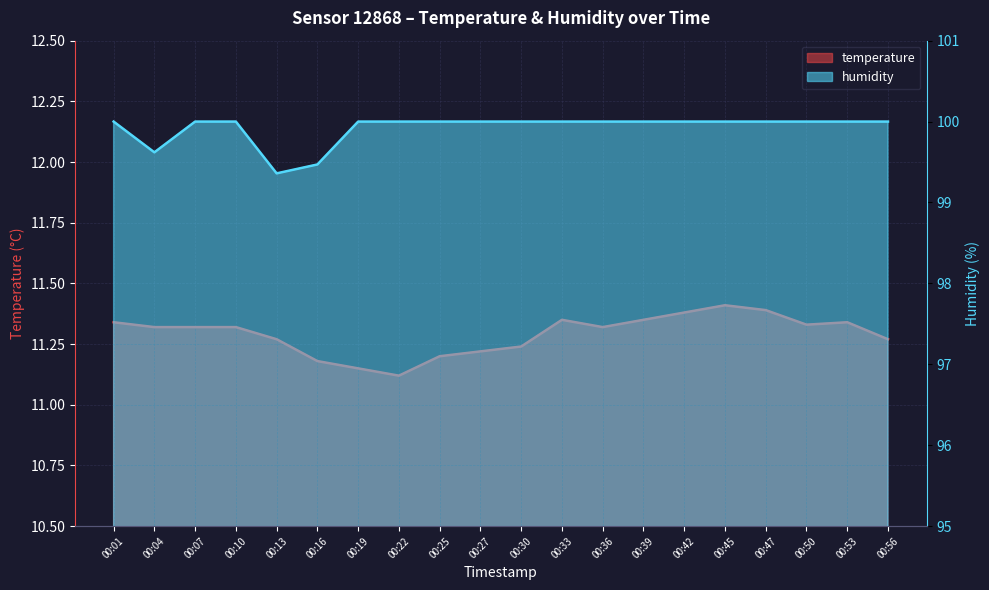

What is the total value across all series at 00:07?

111.3